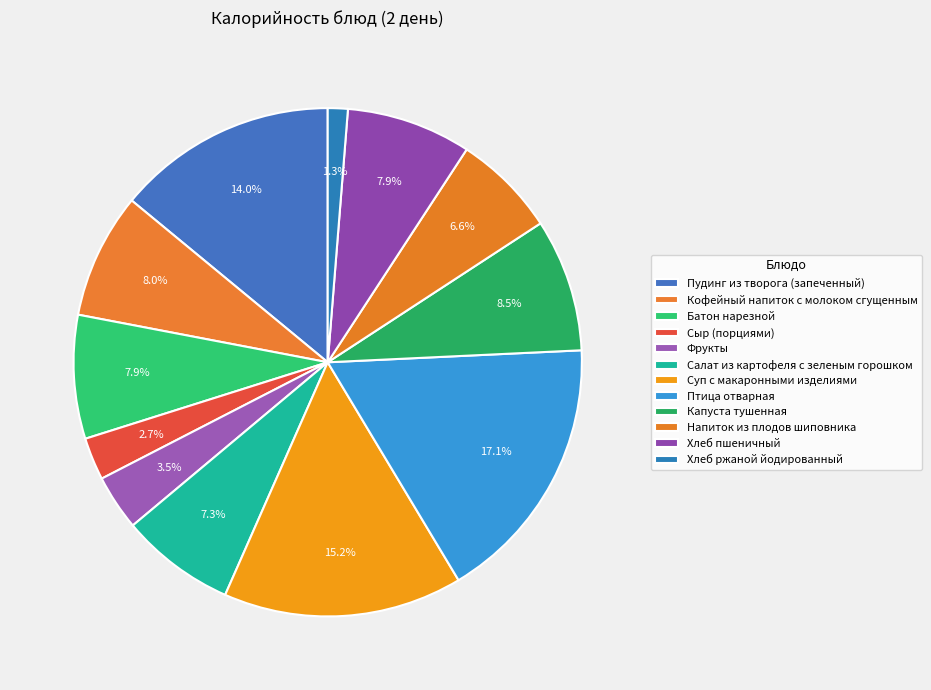

How many segments does this pie chart have?

12